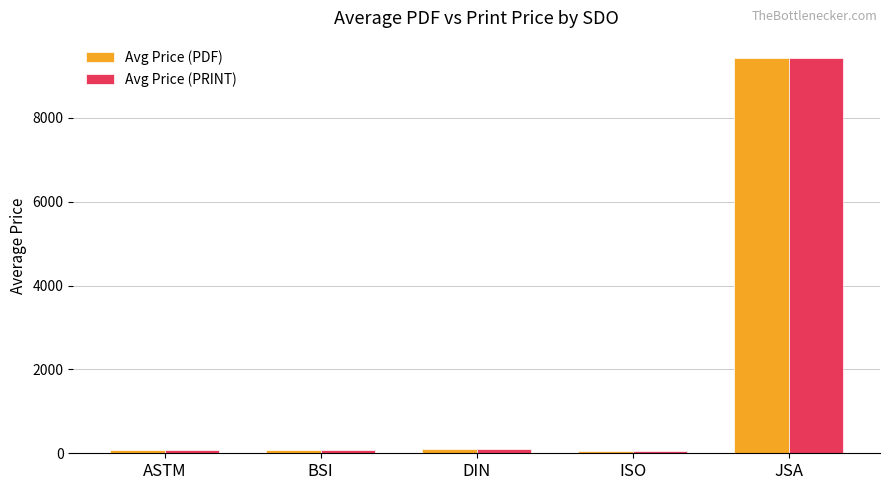

The Avg Price (PRINT) series shows 12307.1 at JSA. True or false?

False